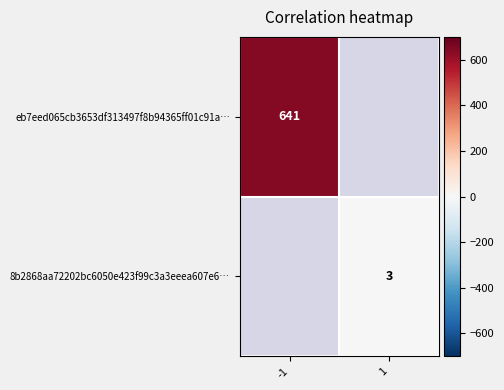

Is it true that eb7eed065cb3653df313497f8b94365ff01c91a… equals 896.4 at -1?

False